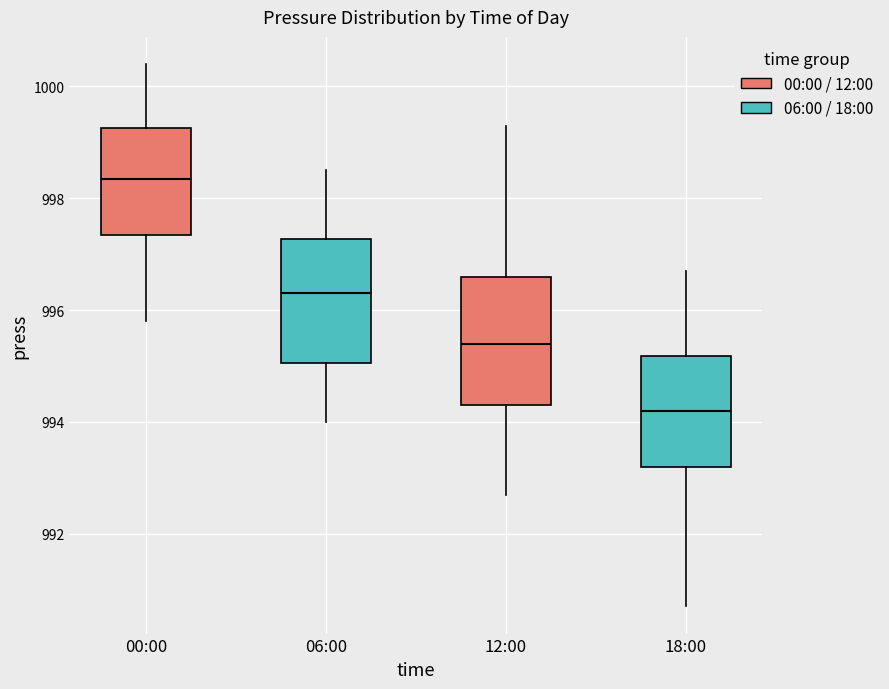

Which box has the highest median line?

00:00